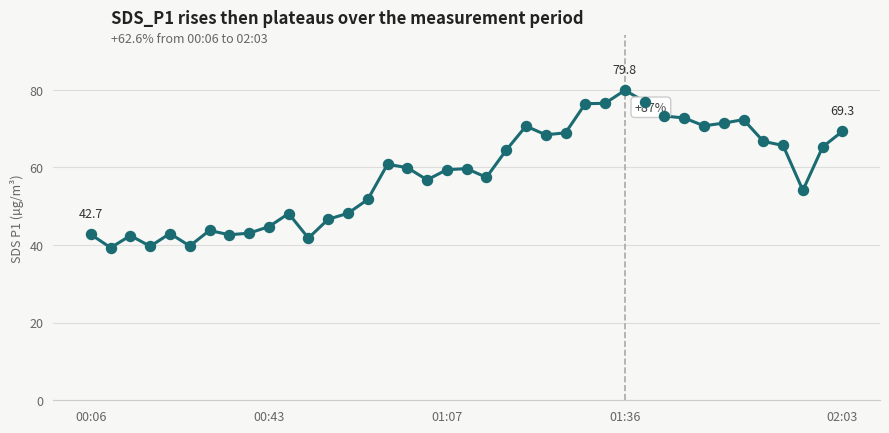

Is this an area chart (filled region under the line)?

No